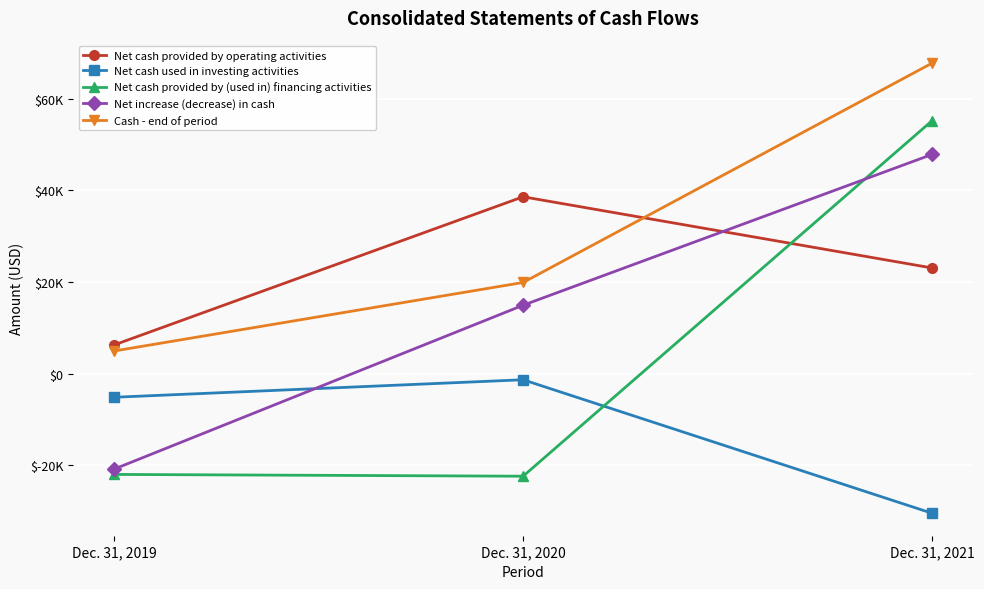

What are all the series names shown in the legend?

Net cash provided by operating activities, Net cash used in investing activities, Net cash provided by (used in) financing activities, Net increase (decrease) in cash, Cash - end of period